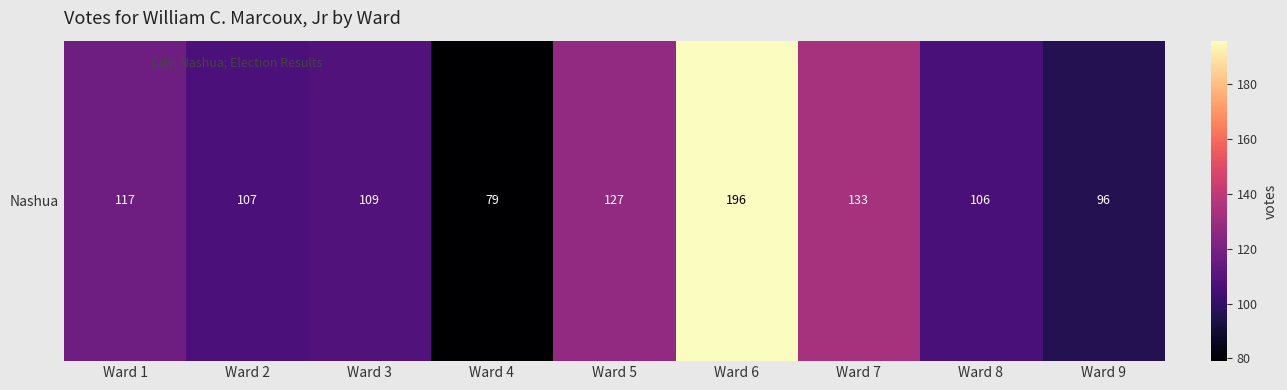

At which category does the chart reach its peak across all series?

Ward 6